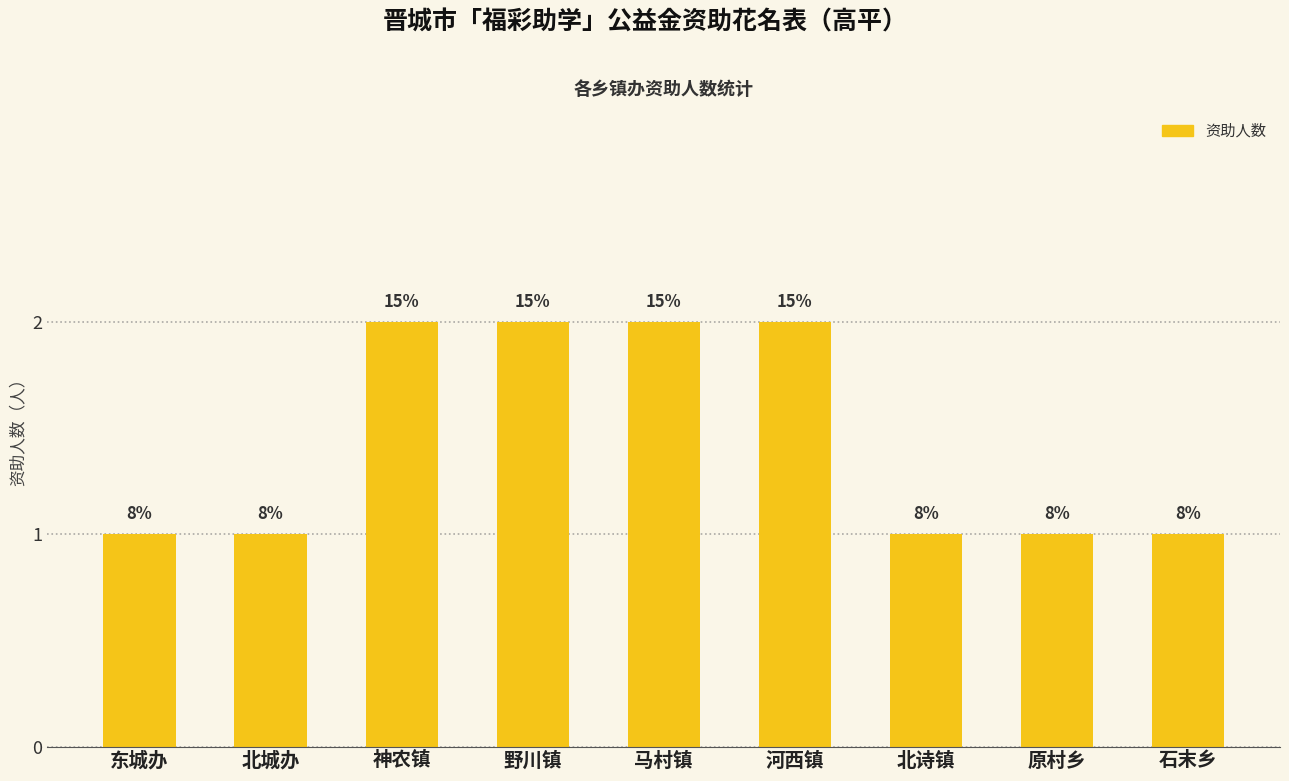

What is the change in value from 野川镇 to 原村乡?

-1